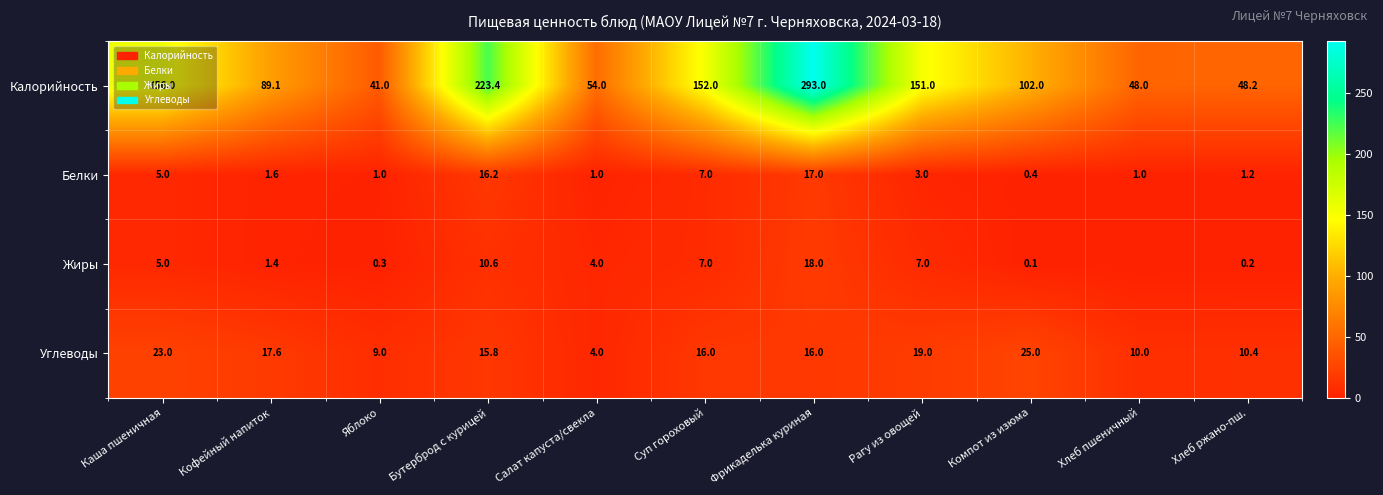

Read the Калорийность value at Кофейный напиток.

89.1